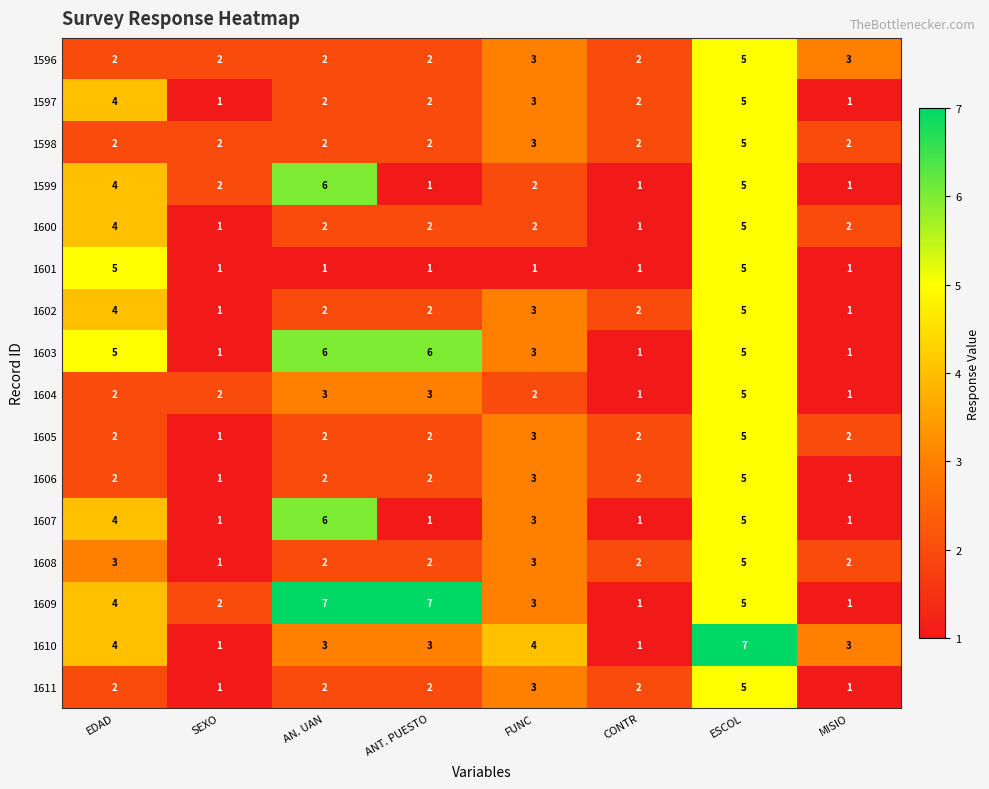

What is the difference between the maximum and minimum values in the 1599 series?

5